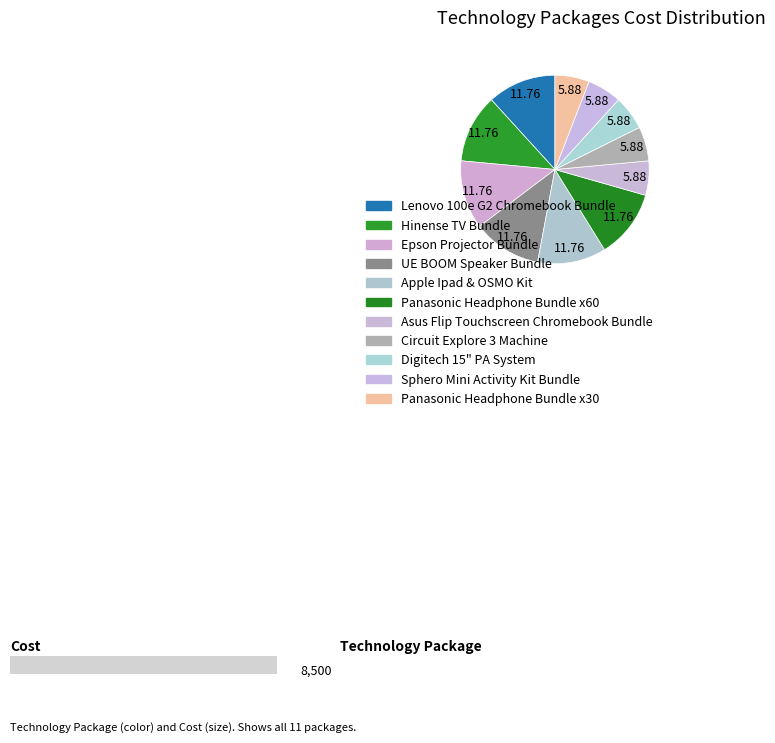

Count the number of slices in the pie.

11